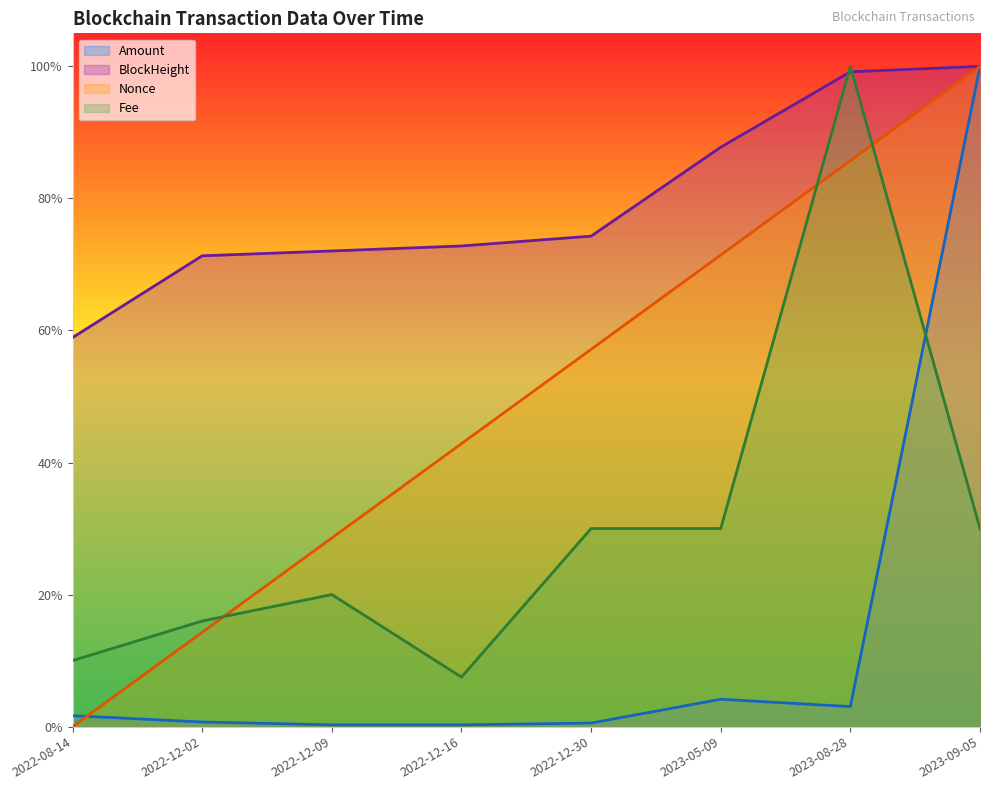

Which series has the widest spread of values?

Nonce